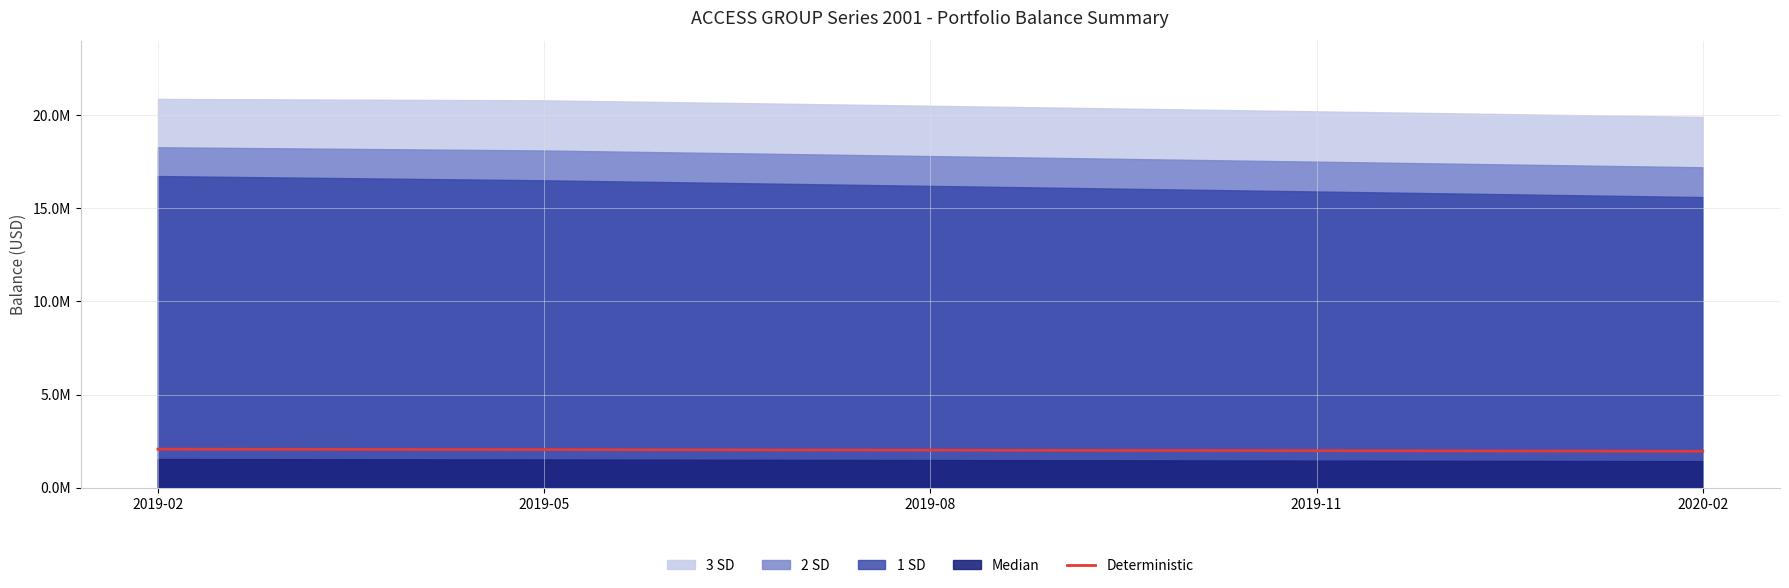

At which label is the value closest to 2017101?

2019-08